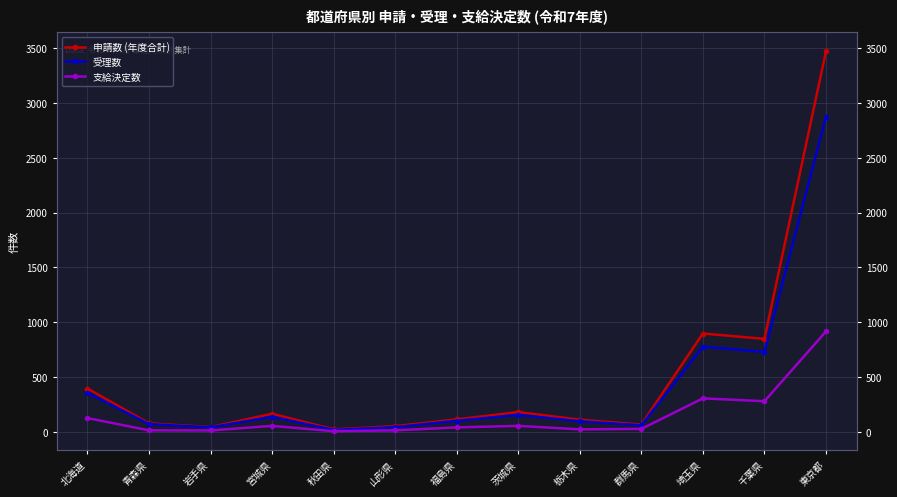

Which series has the largest total across all categories?

申請数 (年度合計)